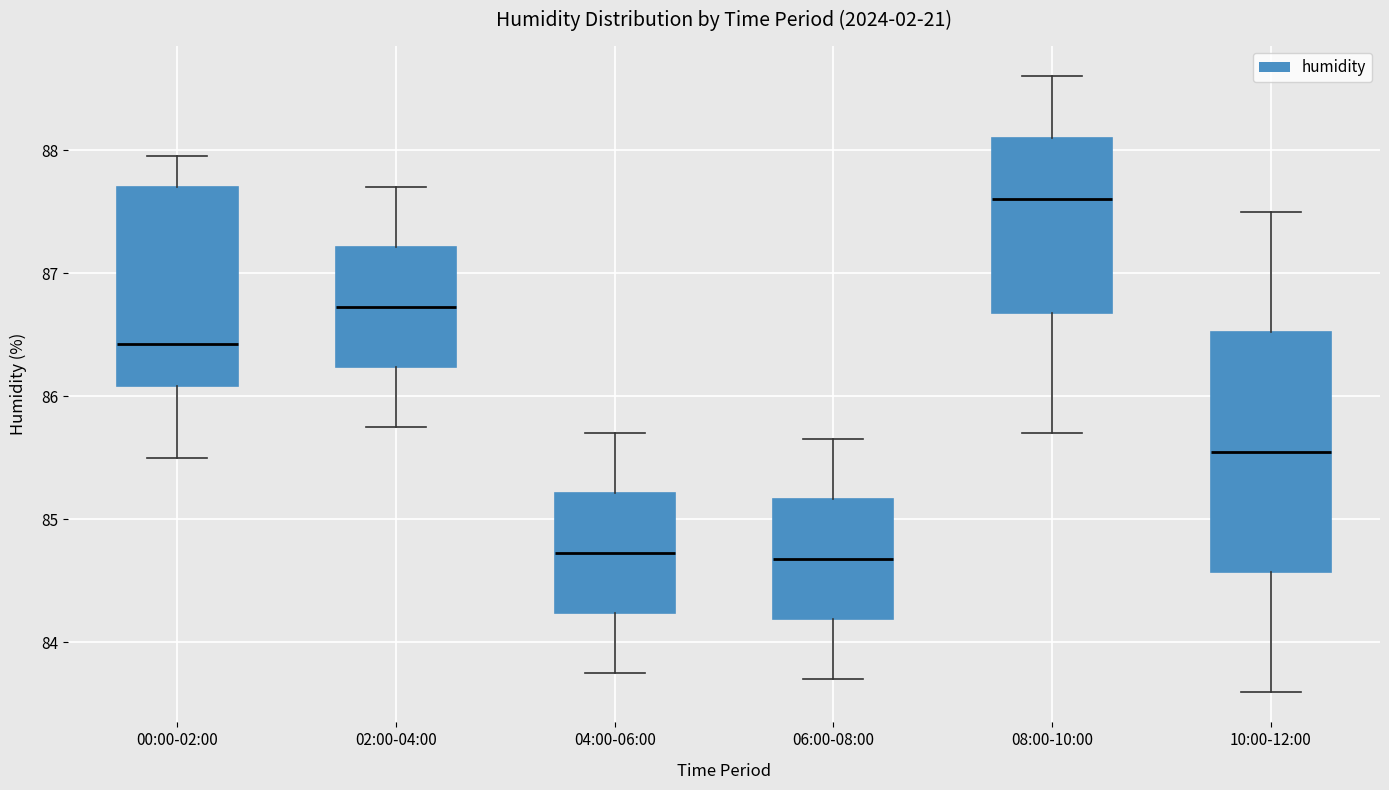

Reading left to right, transcribe this box plot: for each box, give where its median line is, the range the box spans, and where its two whiskers end, as read against the y-axis. The values are not printed on the chart, so give them approximately, as read against the axis.

00:00-02:00: median 86.4, box 86.1 to 87.7, whiskers 85.5 to 88.0
02:00-04:00: median 86.7, box 86.2 to 87.2, whiskers 85.8 to 87.7
04:00-06:00: median 84.7, box 84.2 to 85.2, whiskers 83.8 to 85.7
06:00-08:00: median 84.7, box 84.2 to 85.2, whiskers 83.7 to 85.7
08:00-10:00: median 87.6, box 86.7 to 88.1, whiskers 85.7 to 88.6
10:00-12:00: median 85.6, box 84.6 to 86.5, whiskers 83.6 to 87.5